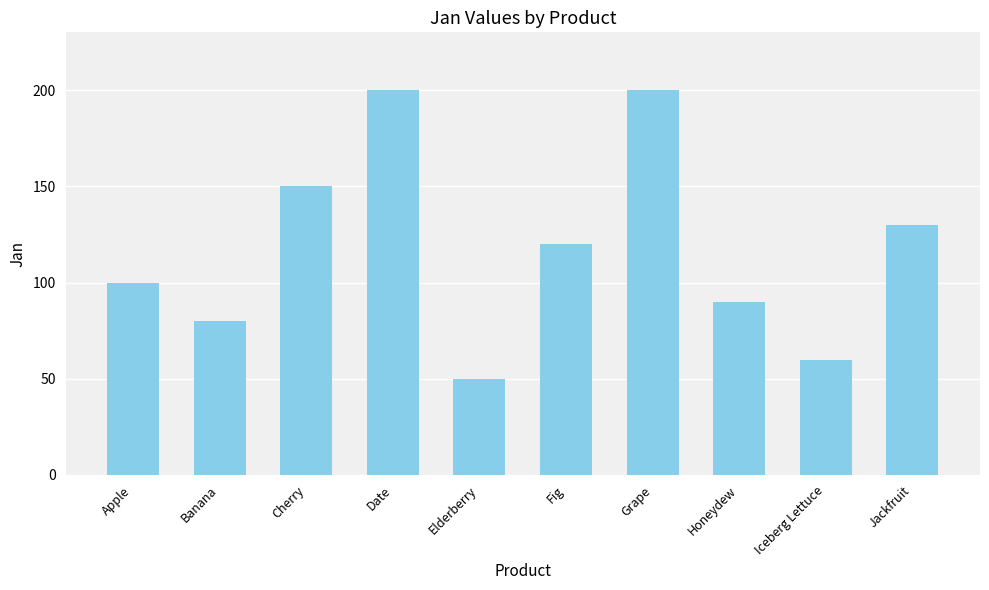

Approximately how many times larger is the value at Date compared to Elderberry?

4.0